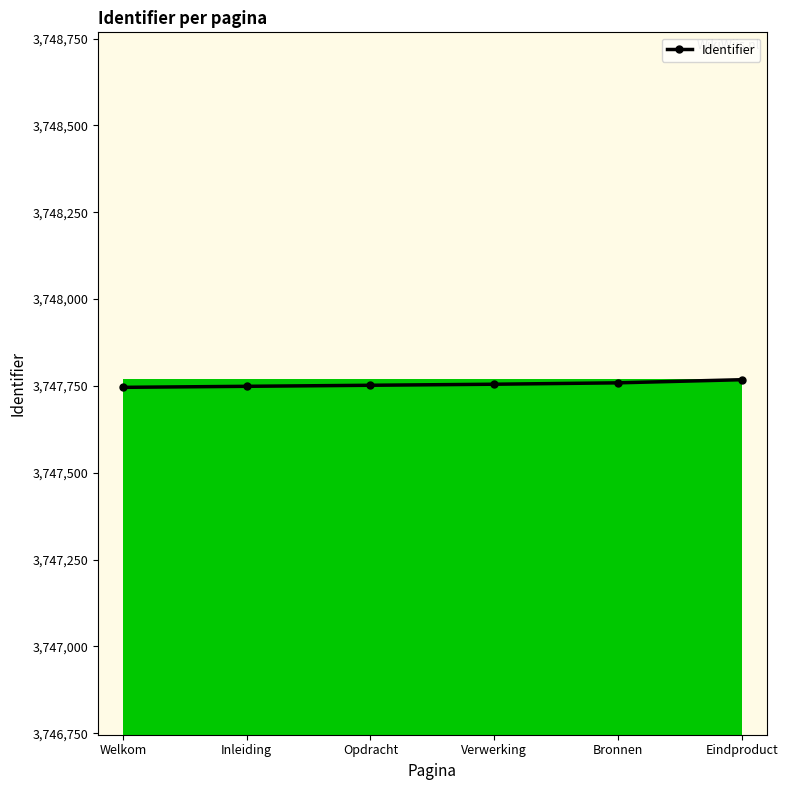

Approximately how many times larger is the value at Eindproduct compared to Opdracht?

1.0